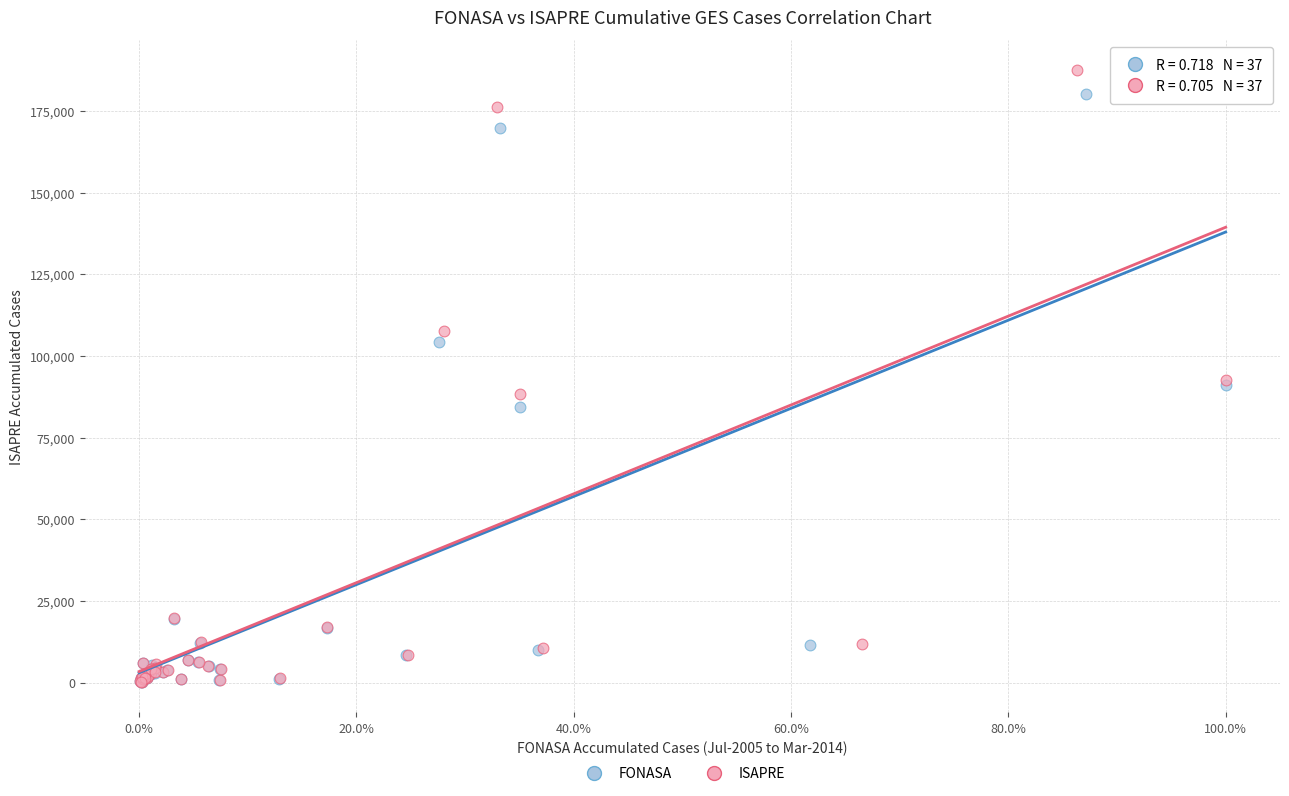

Which series has the largest Y range (max minus min)?

ISAPRE